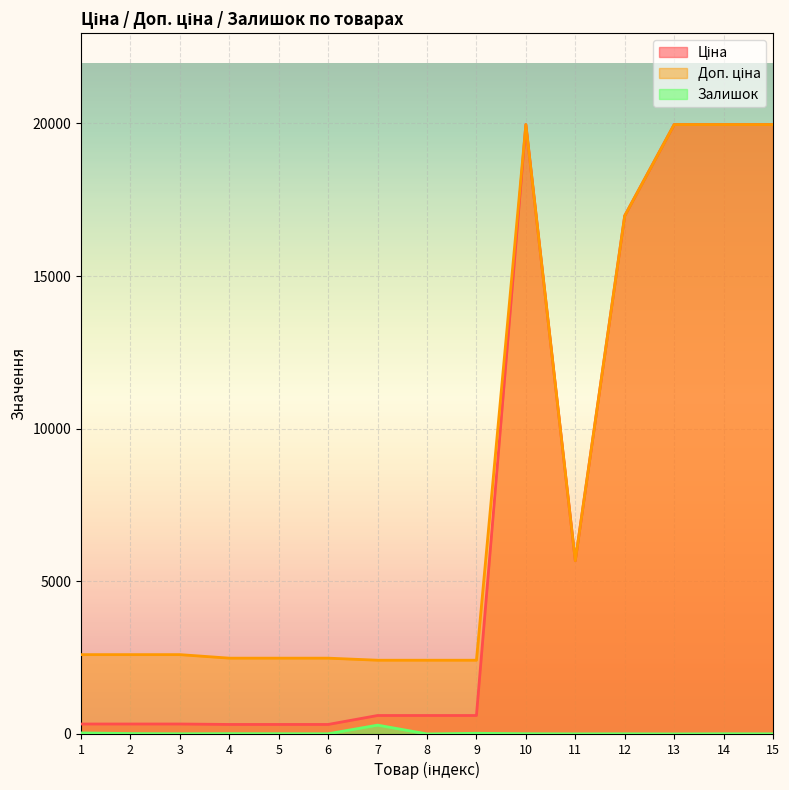

True or false: Доп. ціна and Залишок intersect in this chart.

False